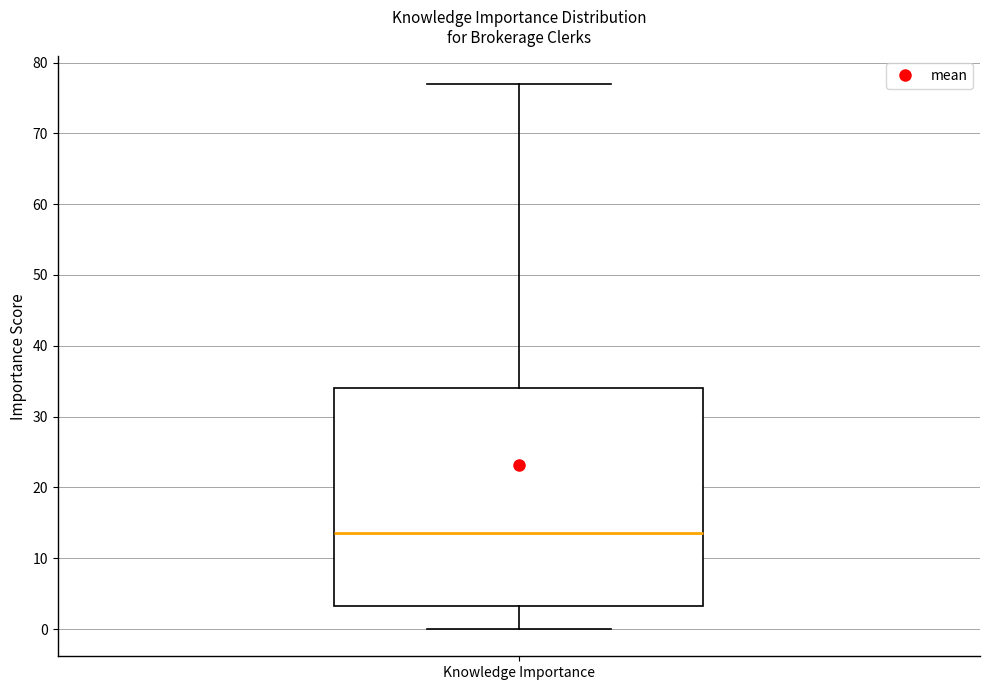

Transcribe this box plot: give where the median line is, the range the box spans, and where the two whiskers end, as read against the y-axis. The values are not printed on the chart, so give them approximately, as read against the axis.

median 14, box 3 to 34, whiskers 0 to 77